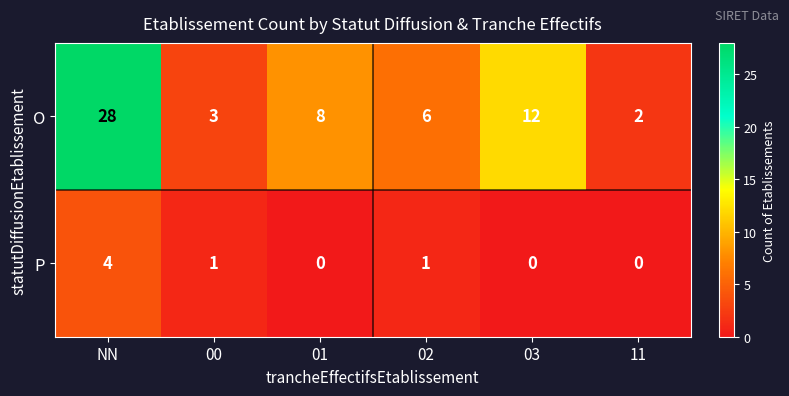

Which category has the highest value in the P series?

NN